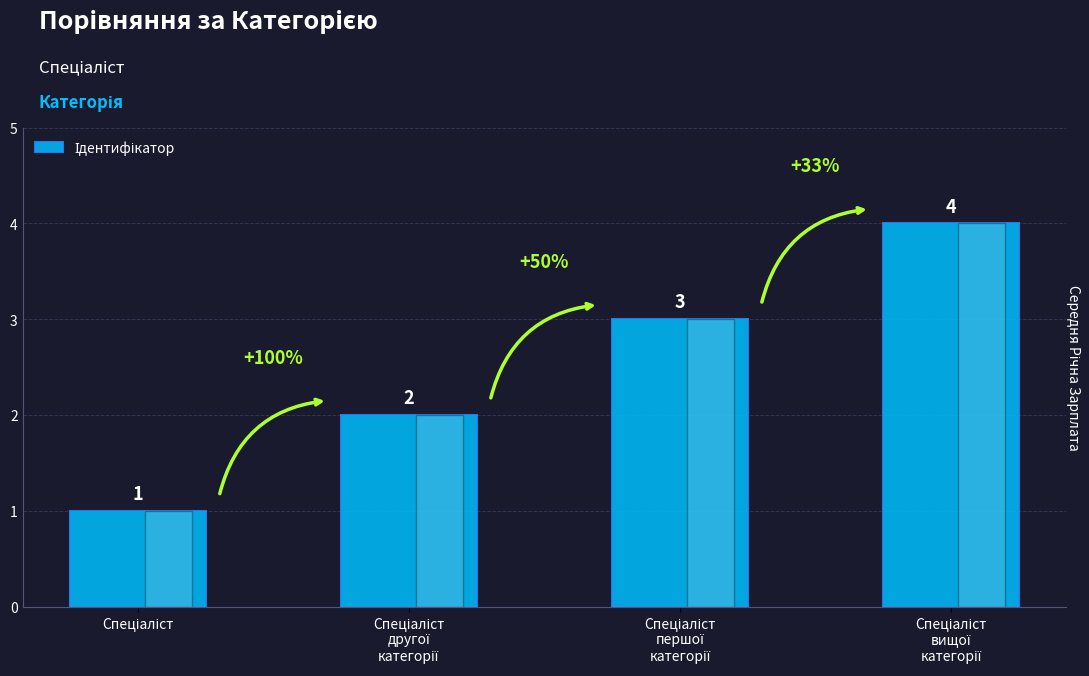

What is the maximum value shown in the chart?

4